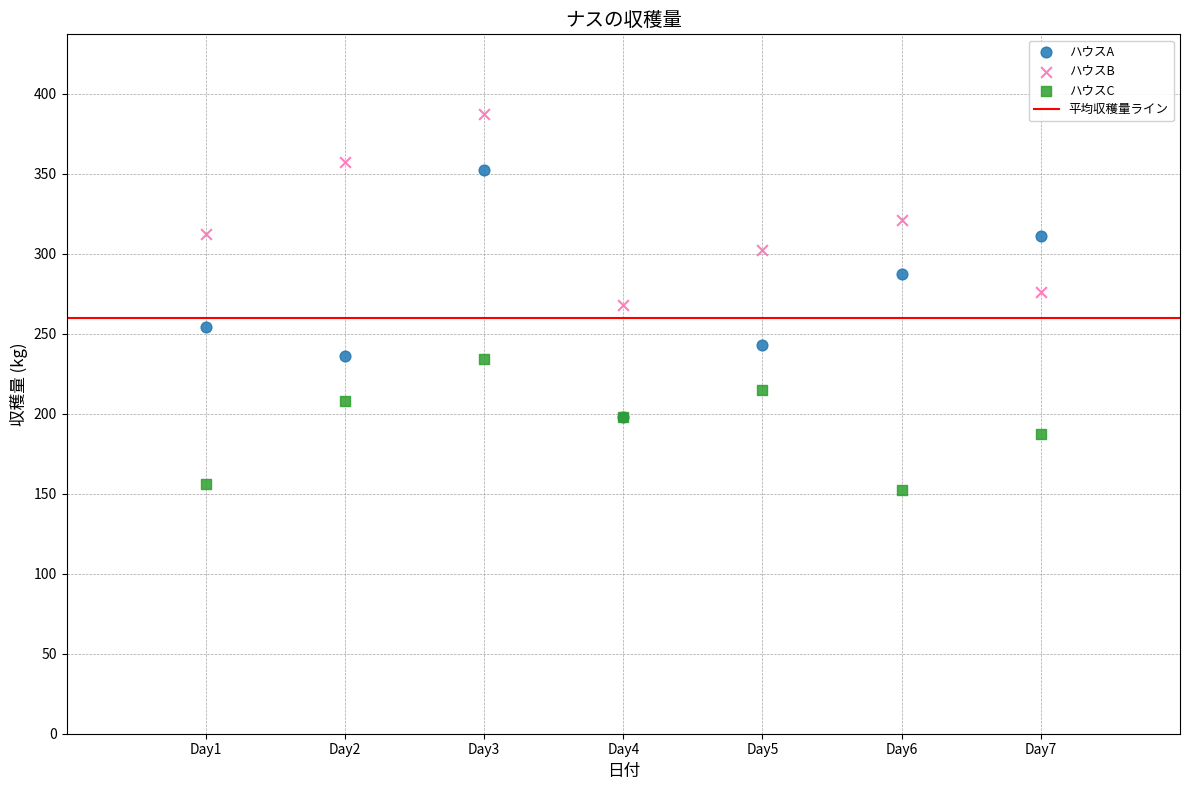

In the ハウスB series, what Y value is closest to 327?

321